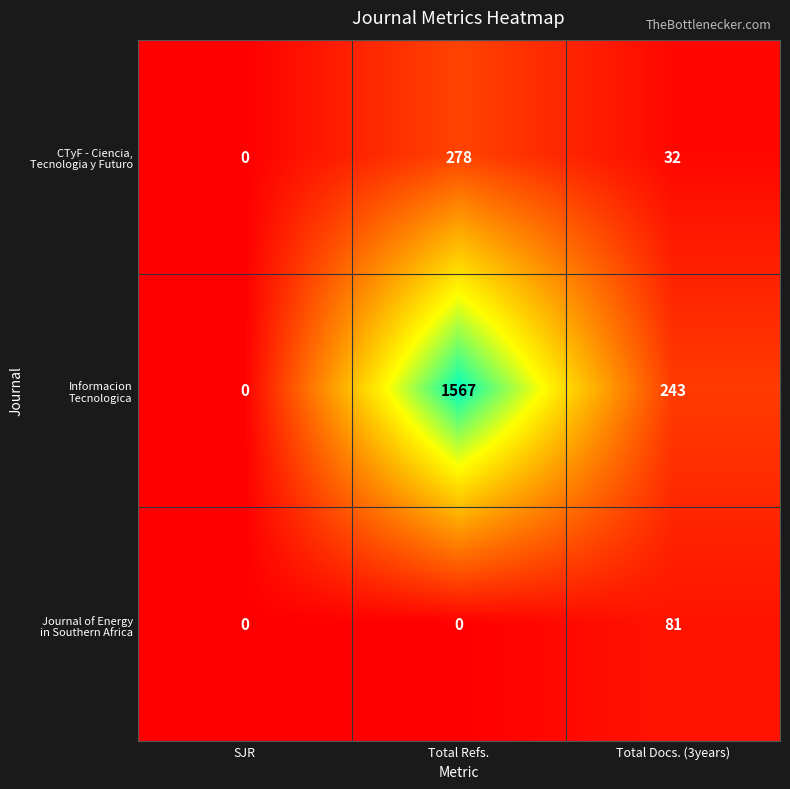

Which category has the highest value across all series?

Total Refs.